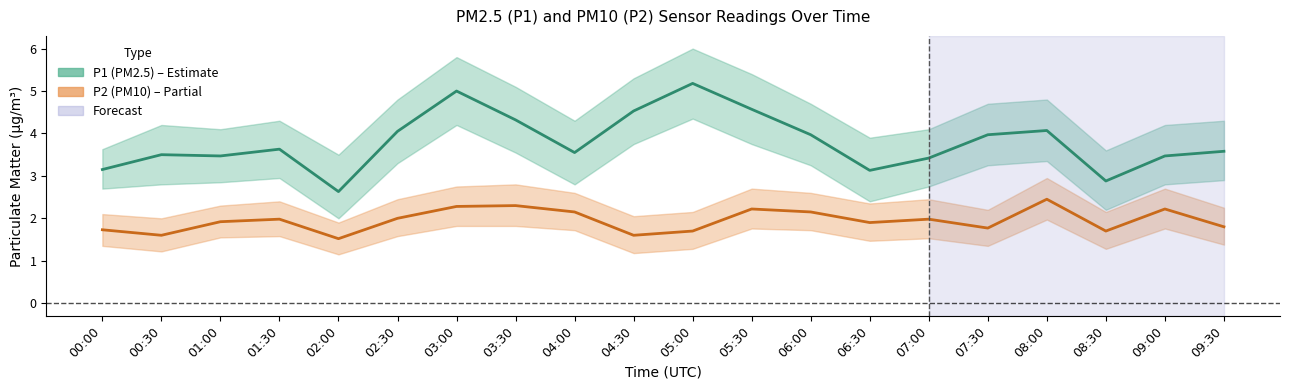

What is the label of the 1st point from the left?

00:00